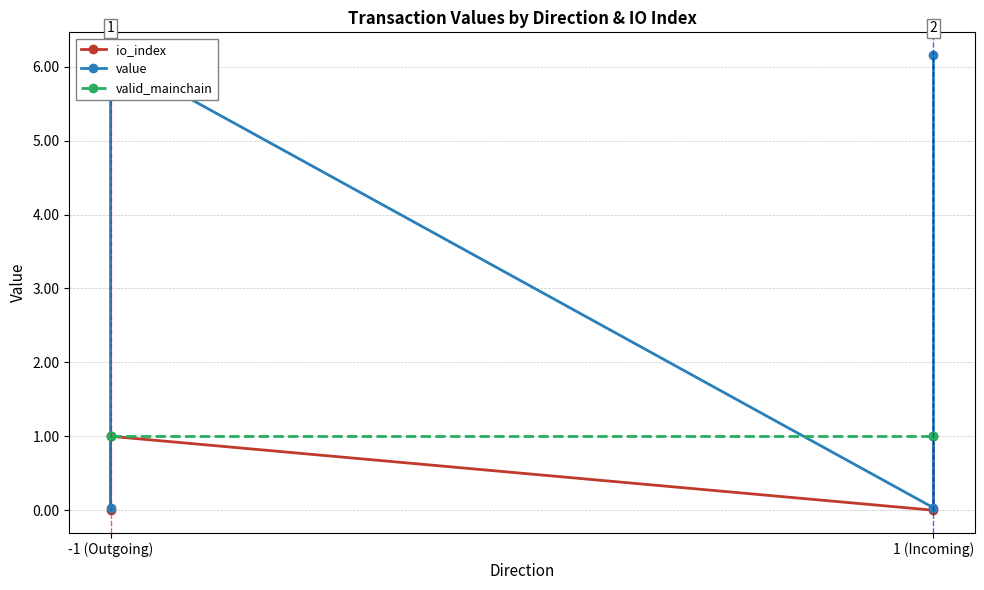

Does the chart display data point markers on the line(s)?

Yes